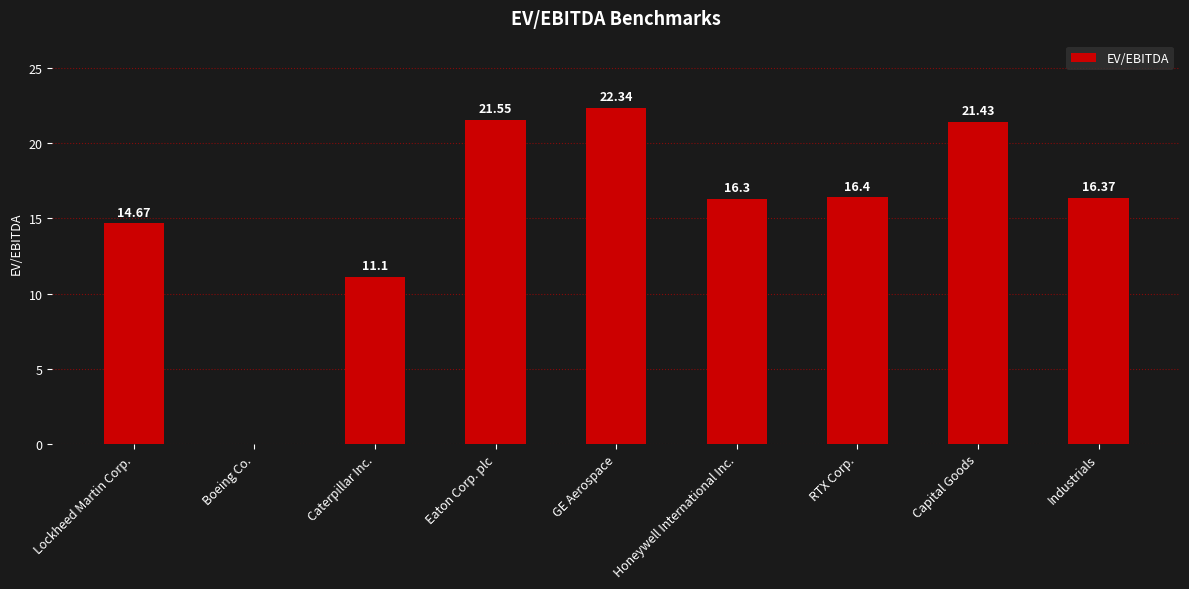

Which label corresponds to the largest value in the chart?

GE Aerospace